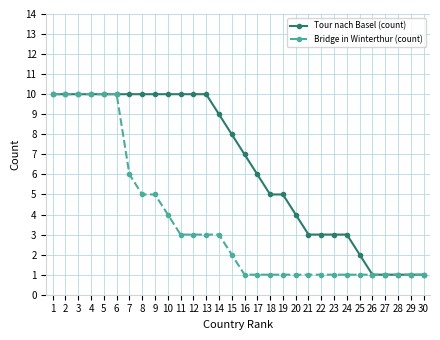

Is it true that Tour nach Basel (count) equals 16 at 1?

False